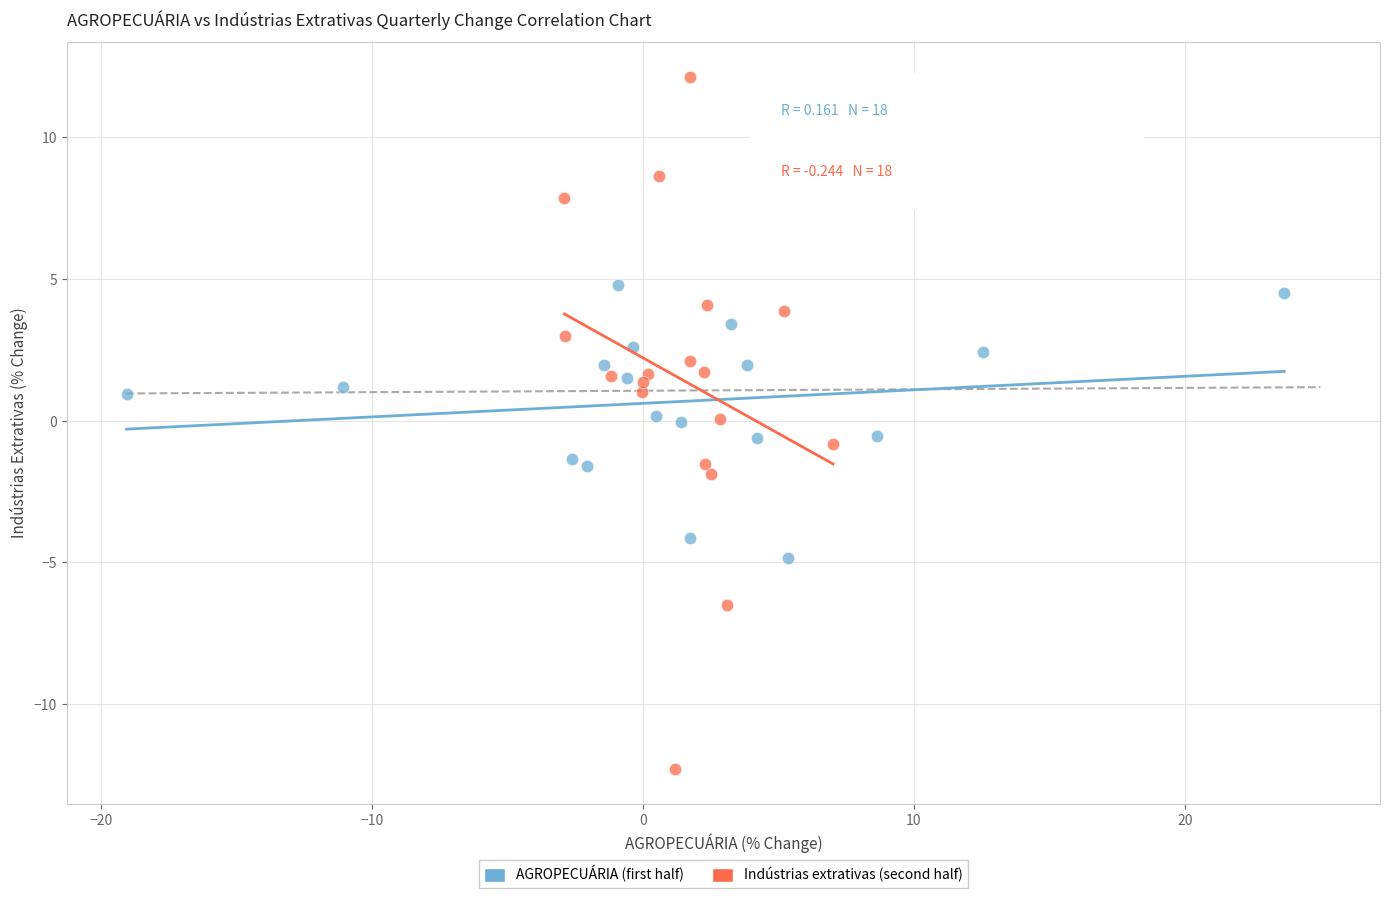

Which series has the widest spread of Y values?

Indústrias extrativas (second half)